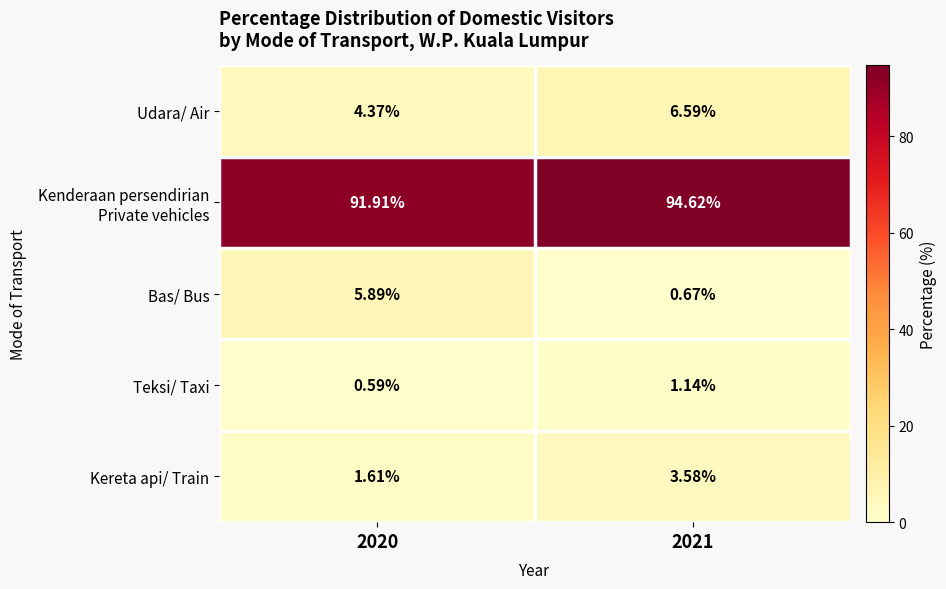

Which series has the widest spread of values?

Bas/ Bus